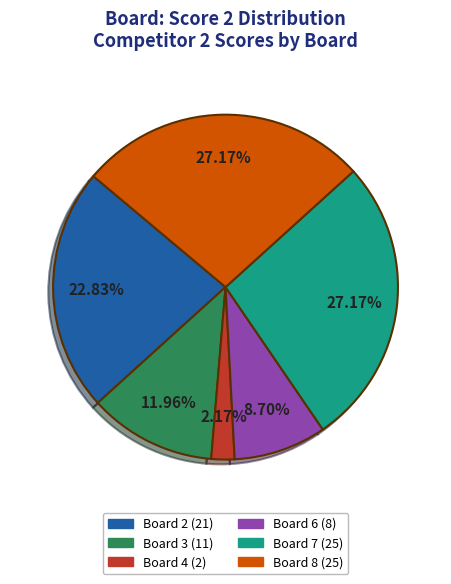

Is there a majority slice in this chart?

No